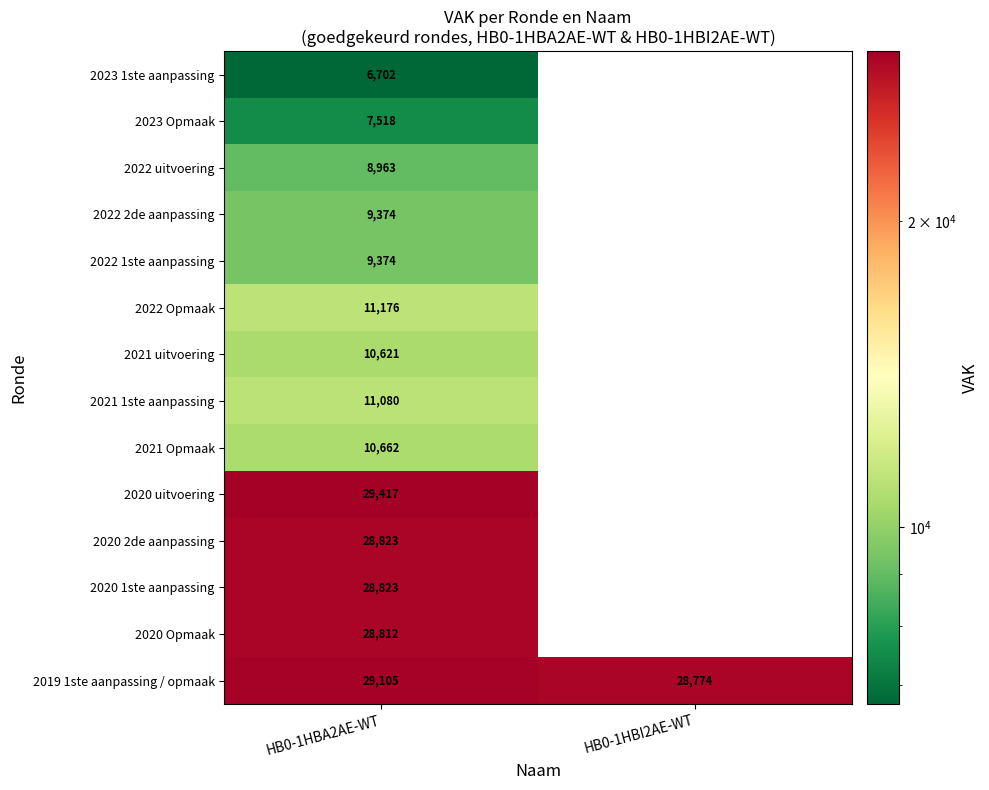

Which category has the highest value across all series?

HB0-1HBA2AE-WT